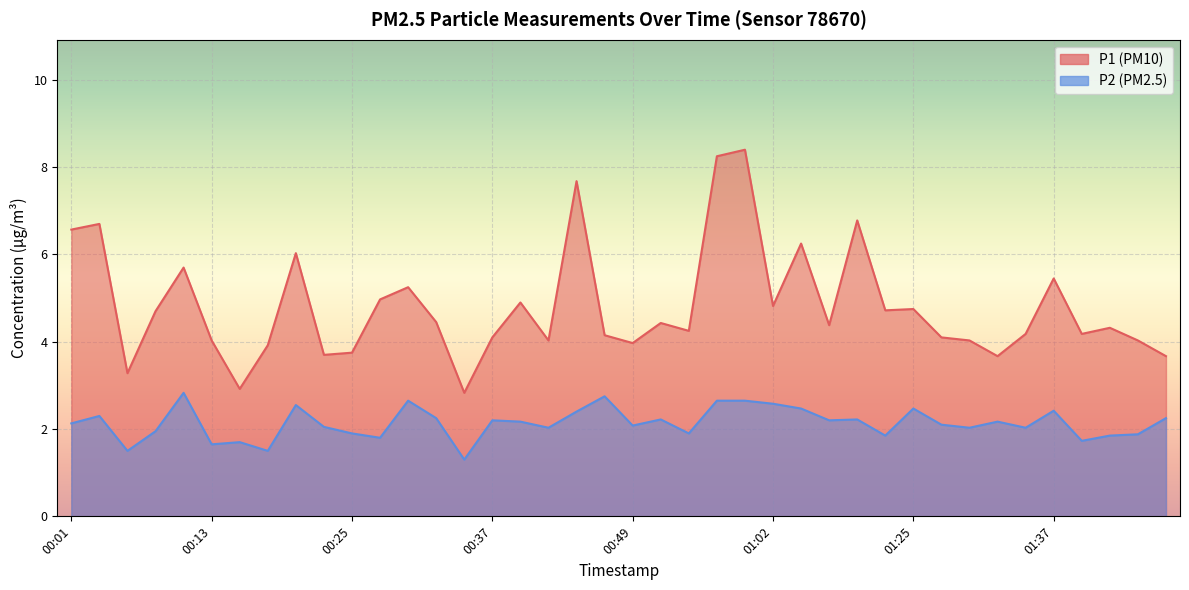

What position from the right is 00:23?

31